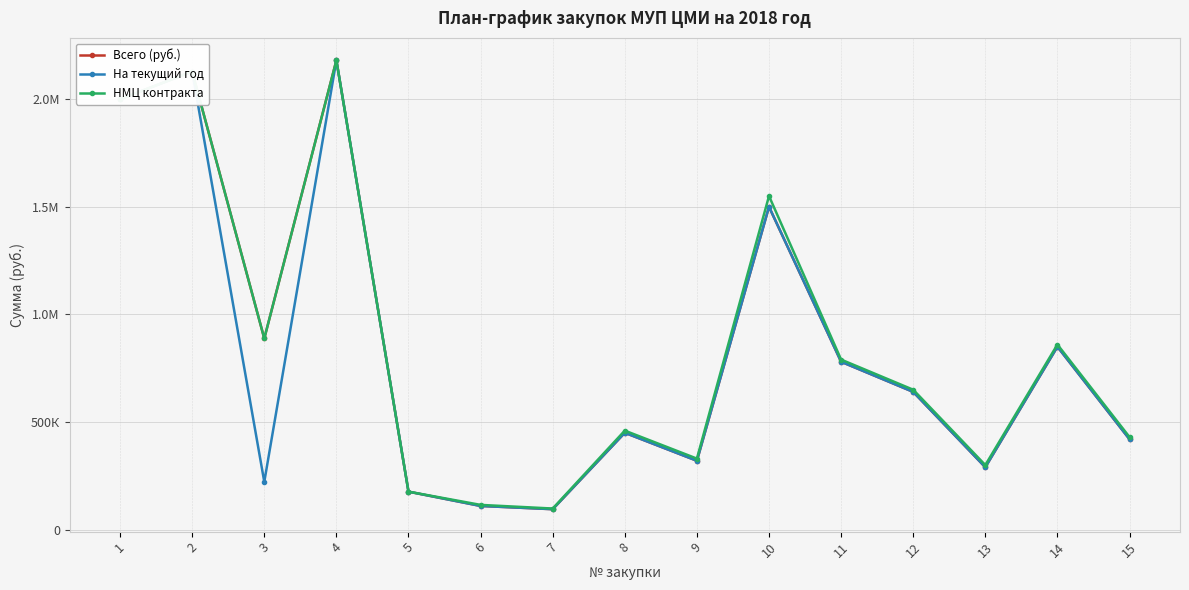

Which series has the widest spread of values?

Всего (руб.)